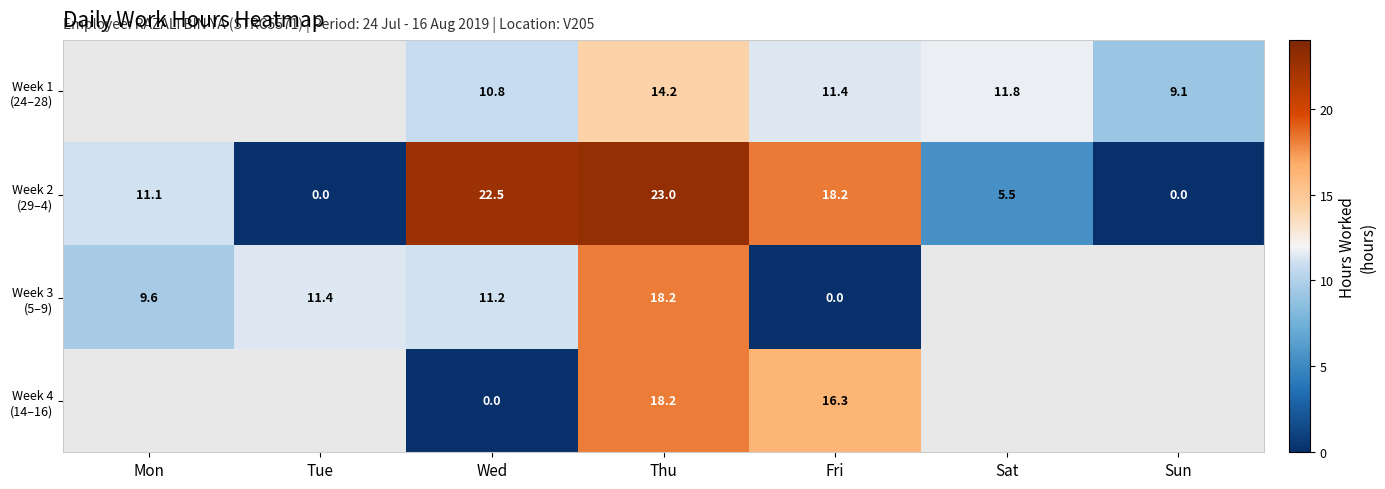

What is the maximum value shown in the chart?

23.0